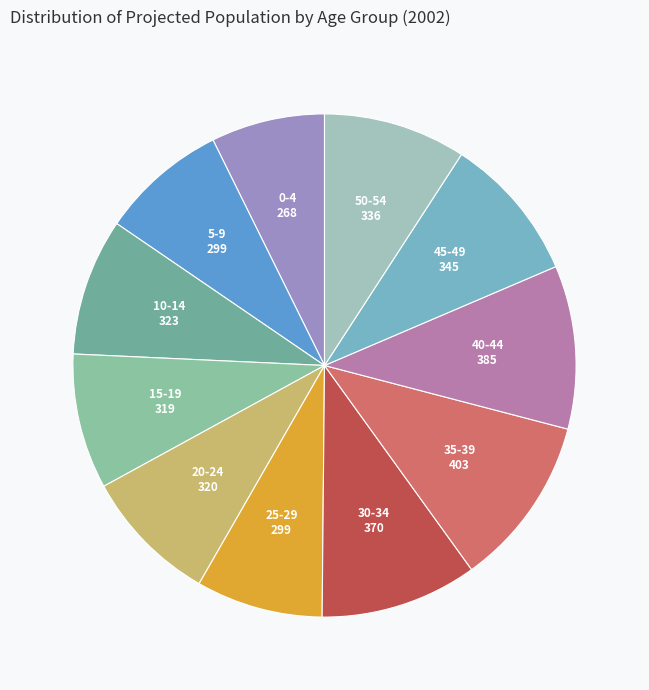

To the nearest percent, what is the average slice percentage?

9%